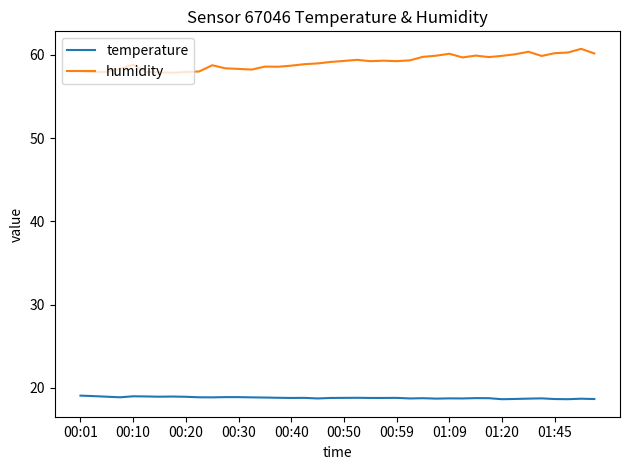

True or false: temperature and humidity intersect in this chart.

False